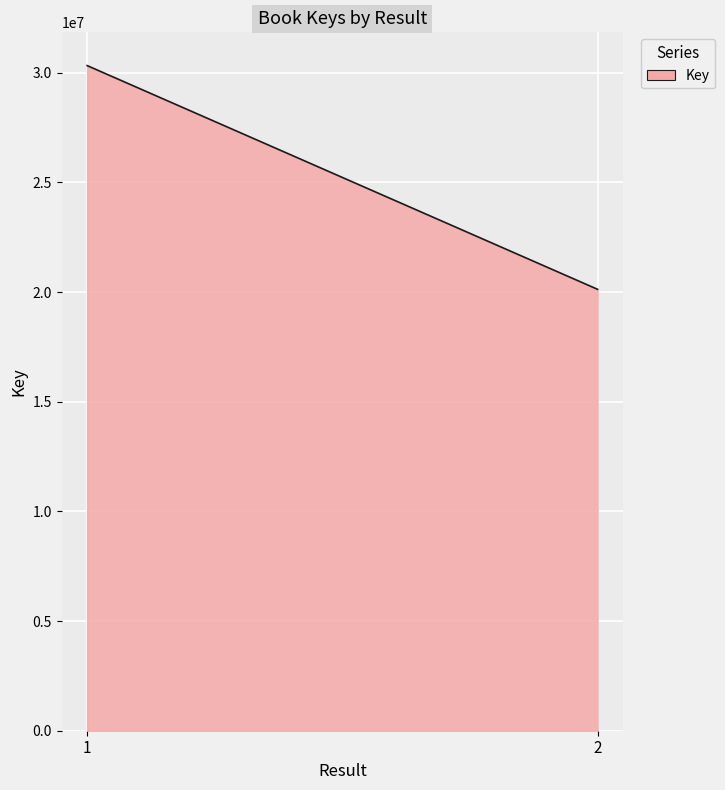

What is the difference between the maximum and minimum values?

10202085